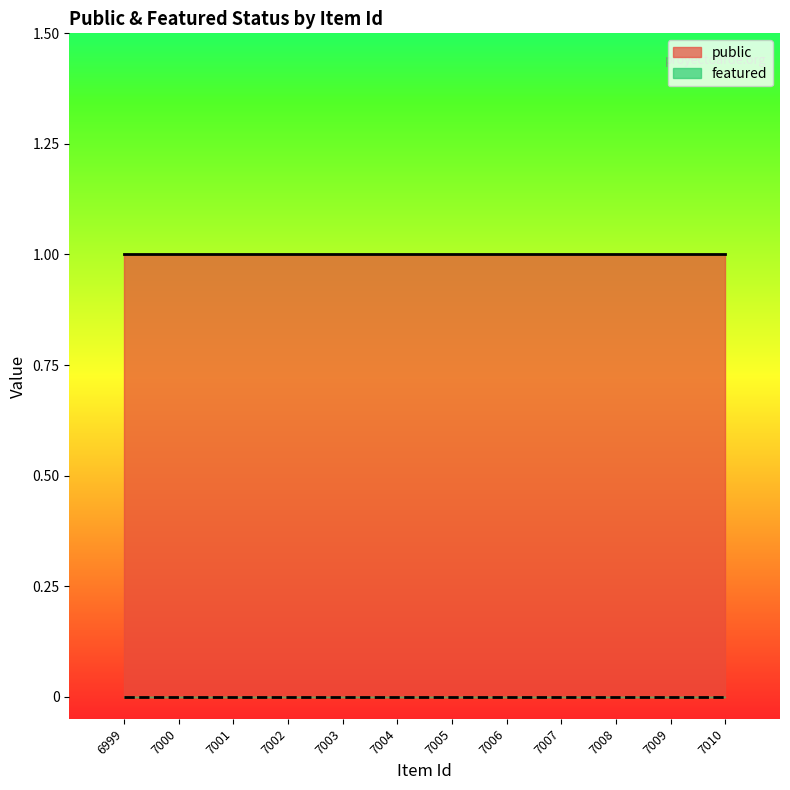

Reading left to right, what are all the values shown in this chart?

public: 1	1	1	1	1	1	1	1	1	1	1	1
featured: 0	0	0	0	0	0	0	0	0	0	0	0